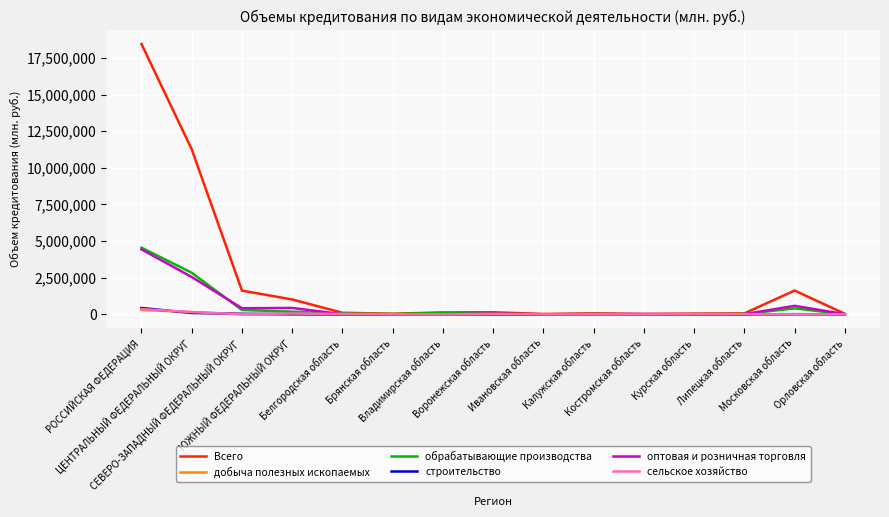

What is the highest value of the обрабатывающие производства series?

4552175